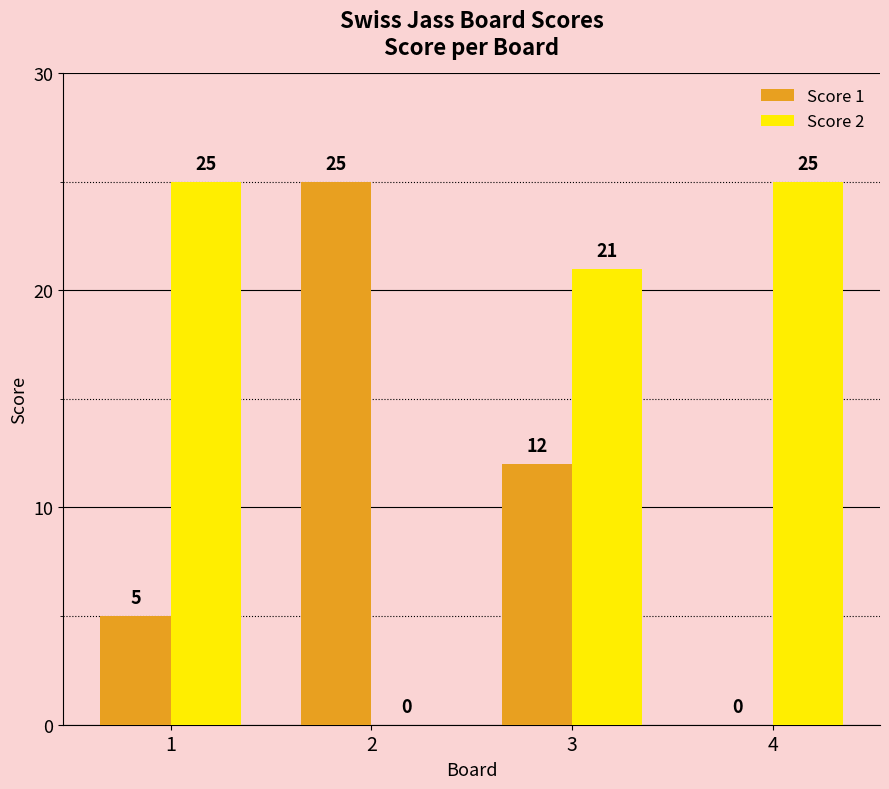

Reading left to right, extract all data points from this chart.

Score 1: 5	25	12	0
Score 2: 25	0	21	25